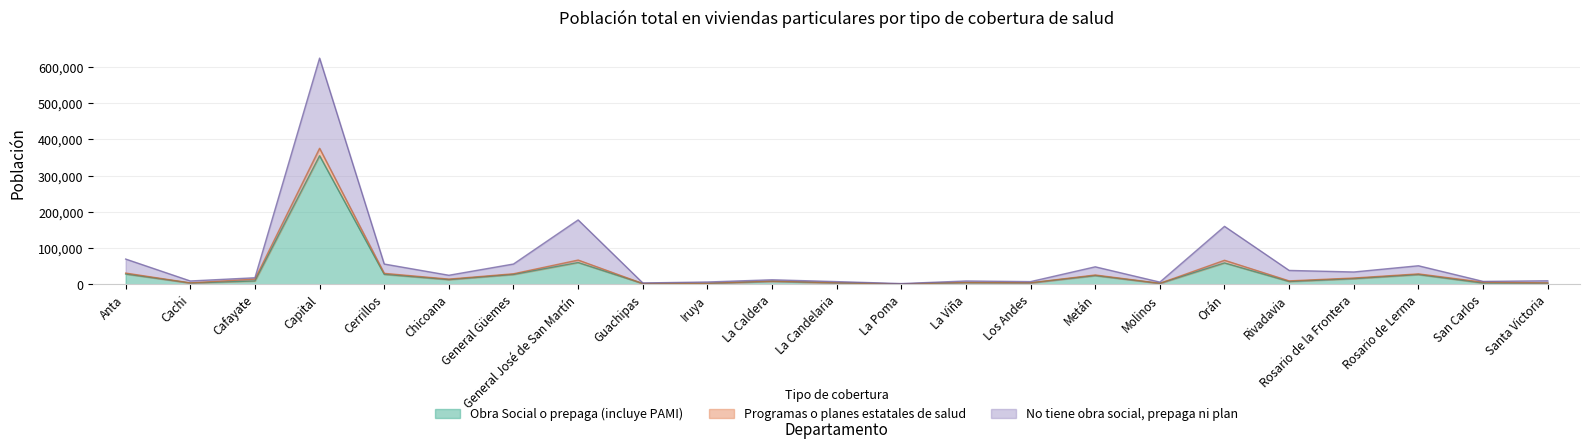

Which category has the lowest value in the No tiene obra social, prepaga ni plan series?

La Poma